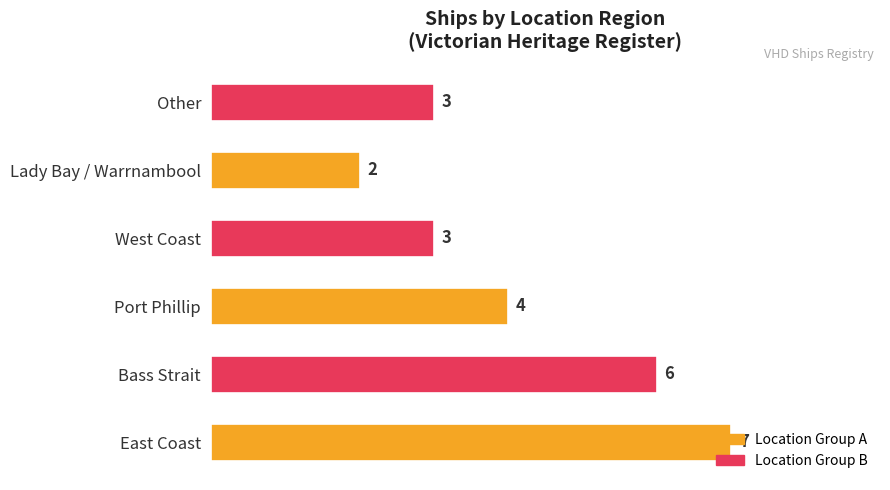

What is the change in value from Bass Strait to Other?

-3